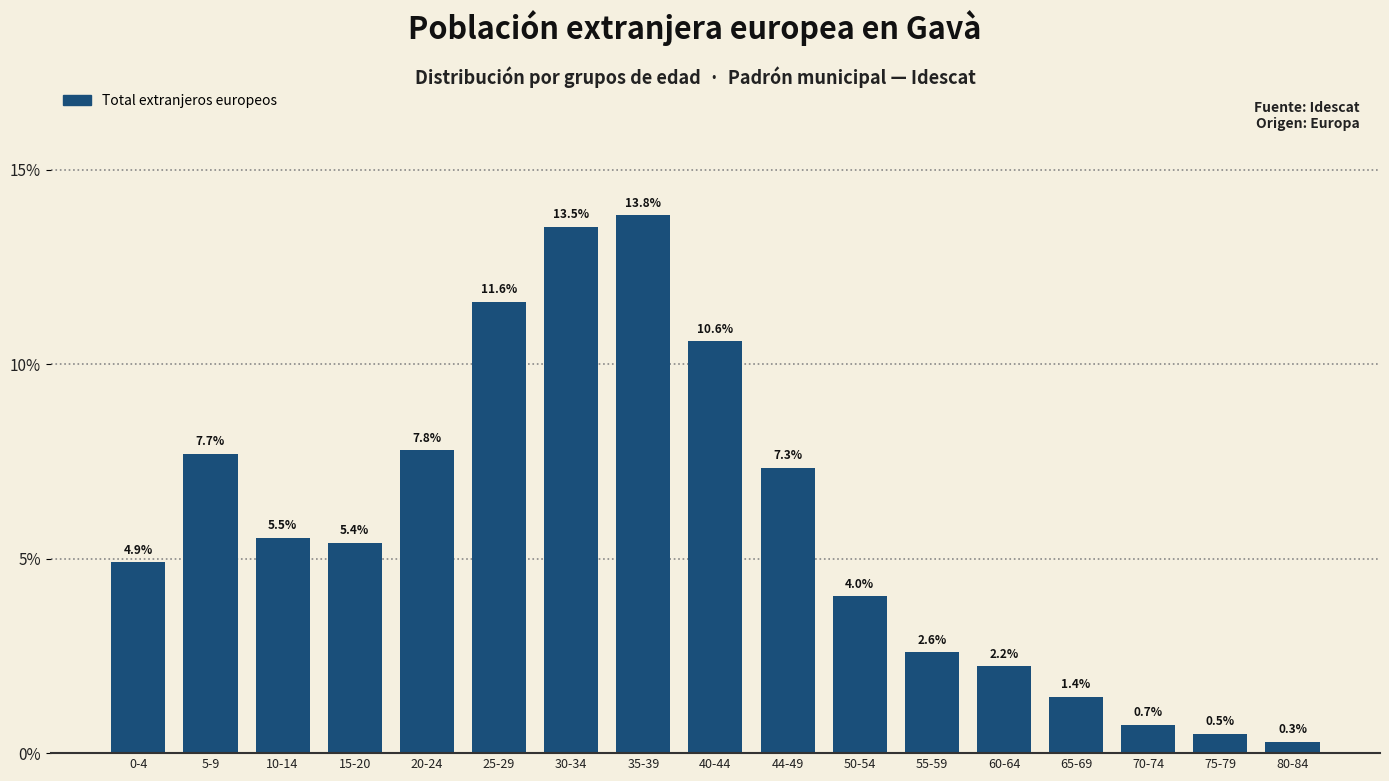

Reading left to right, what are all the values shown in this chart?

4.9	7.7	5.5	5.4	7.8	11.6	13.5	13.8	10.6	7.3	4.0	2.6	2.2	1.4	0.7	0.5	0.3